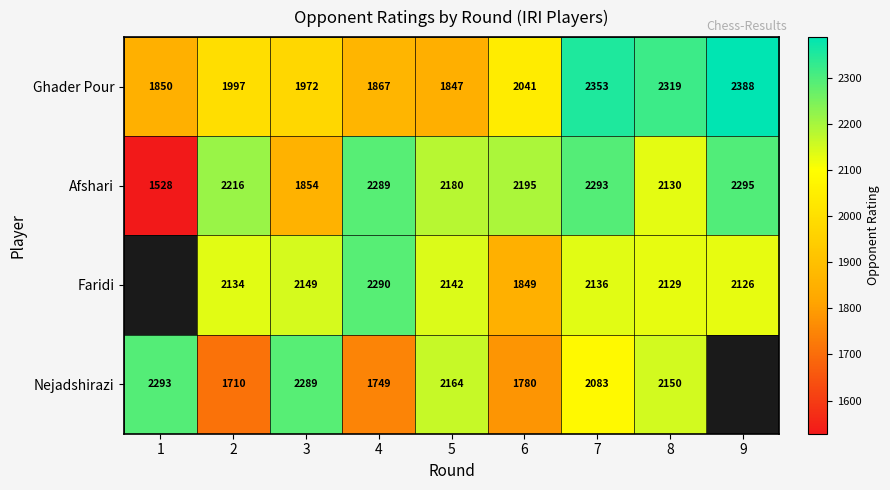

What is the difference between the Ghader Pour values at 4 and 5?

20